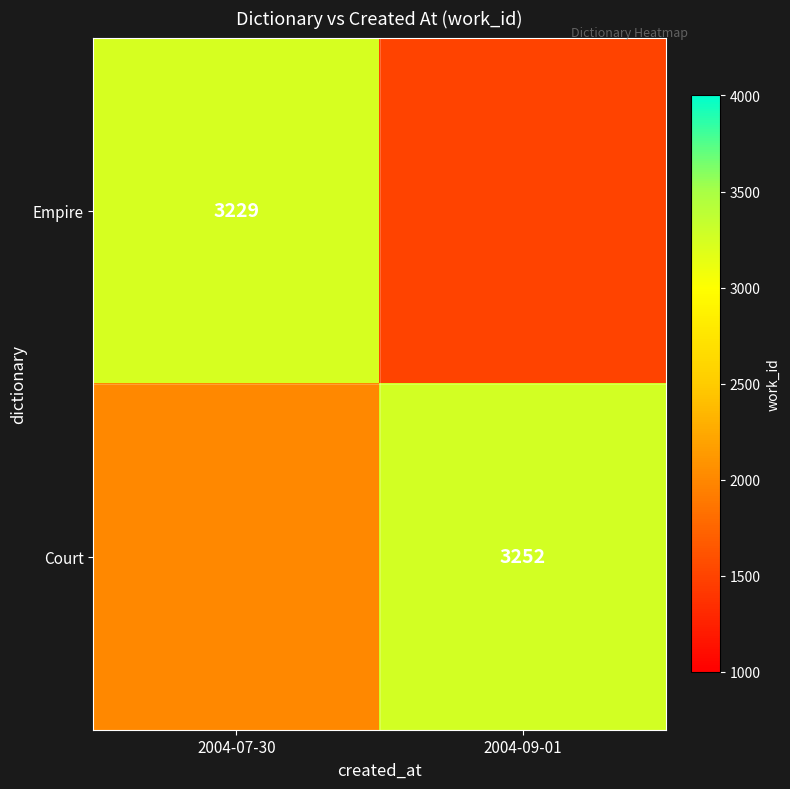

What is the difference between the highest and lowest values at 2004-09-01?

1752